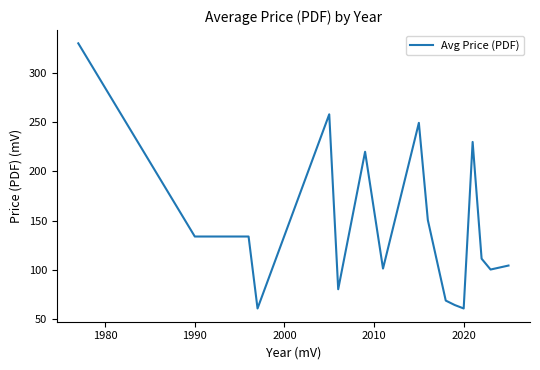

What is the difference between the maximum and minimum values?

269.0